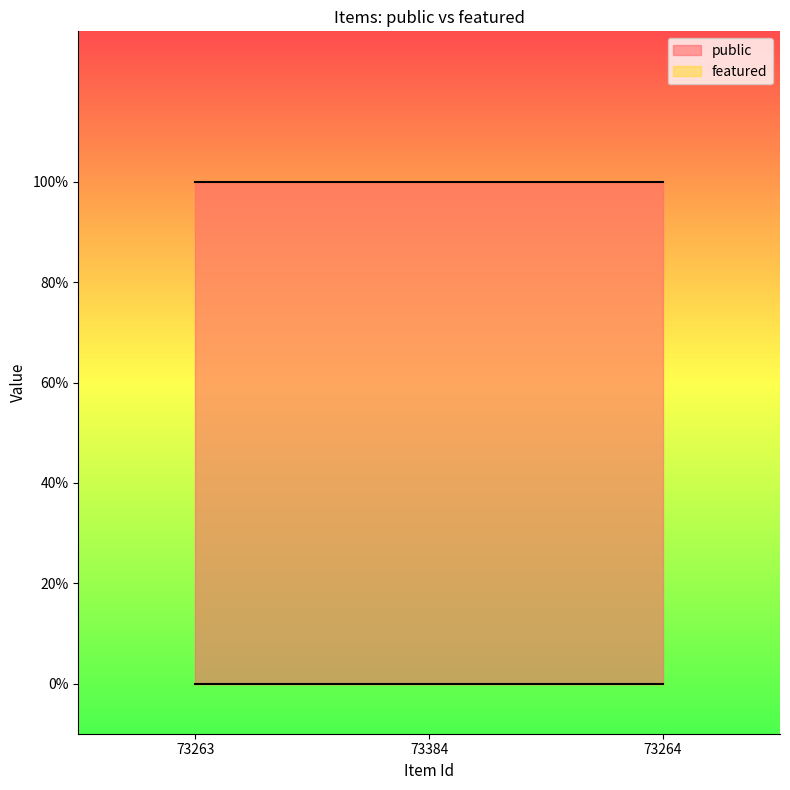

Rank the categories by featured value from highest to lowest.

73263, 73384, 73264